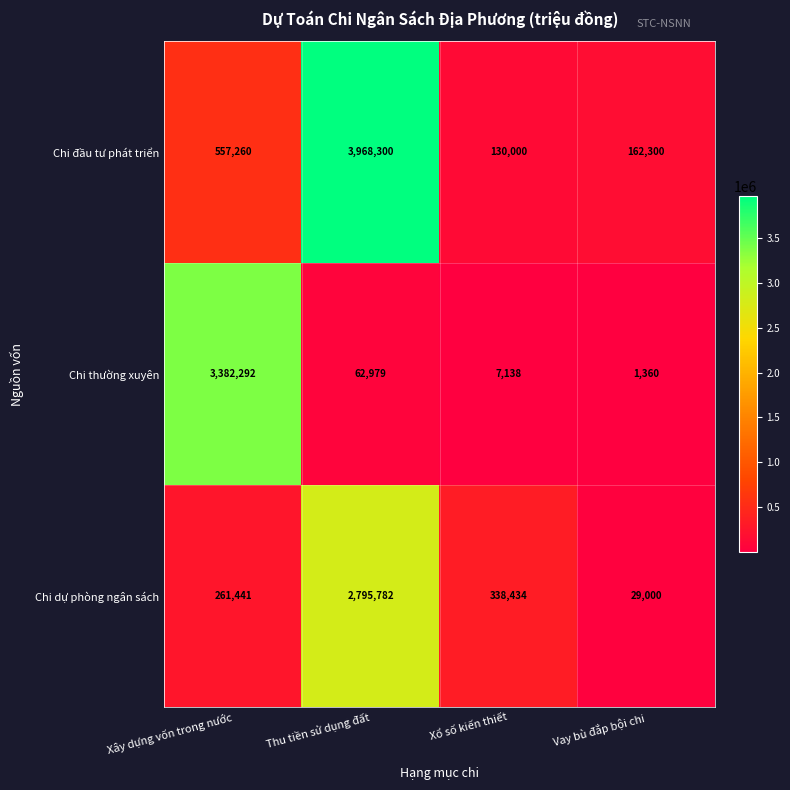

Read the Chi thường xuyên value at Xổ số kiến thiết.

7138